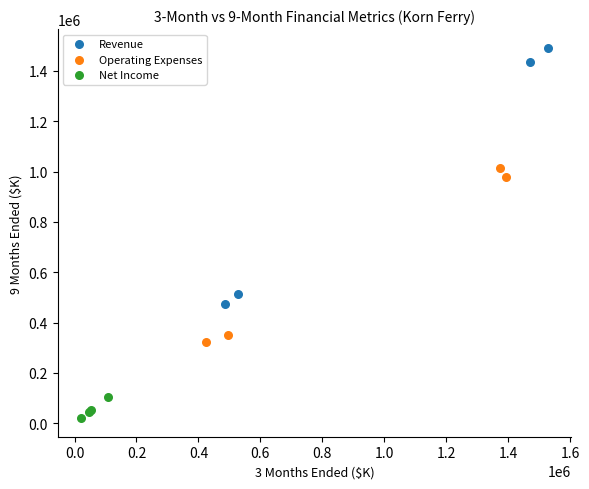

Which series has the widest spread of Y values?

Revenue